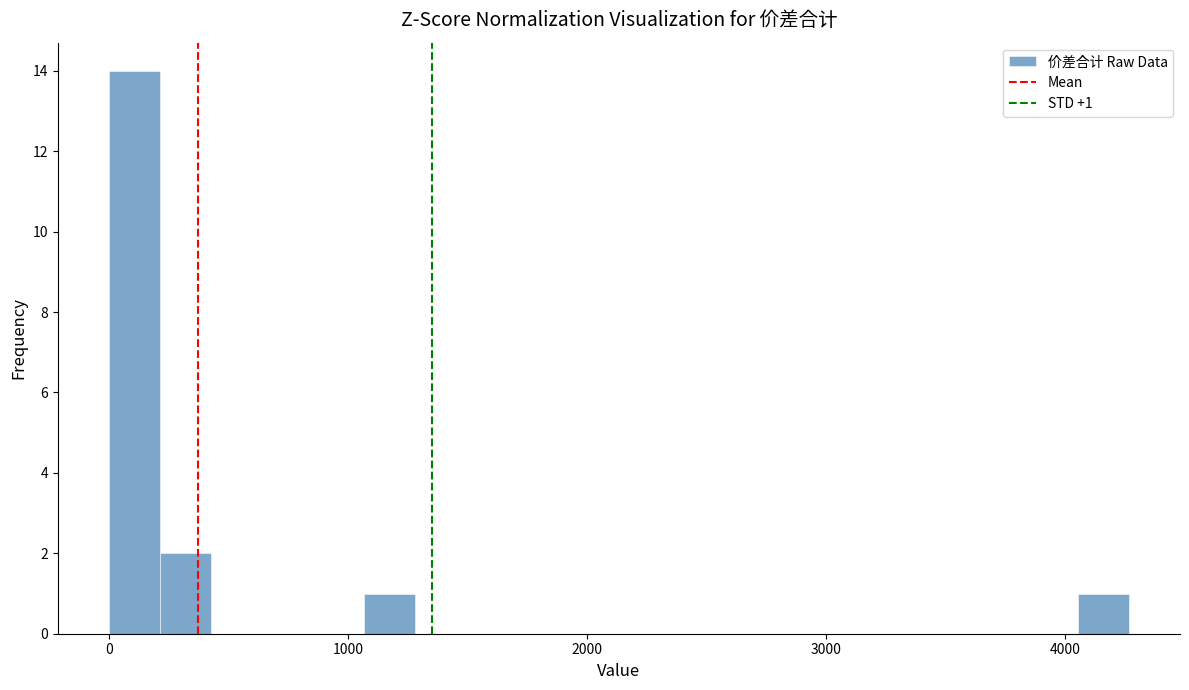

Around what value on the x-axis is the tallest bar? Give the approximate position of its centre, as read against the axis.

100